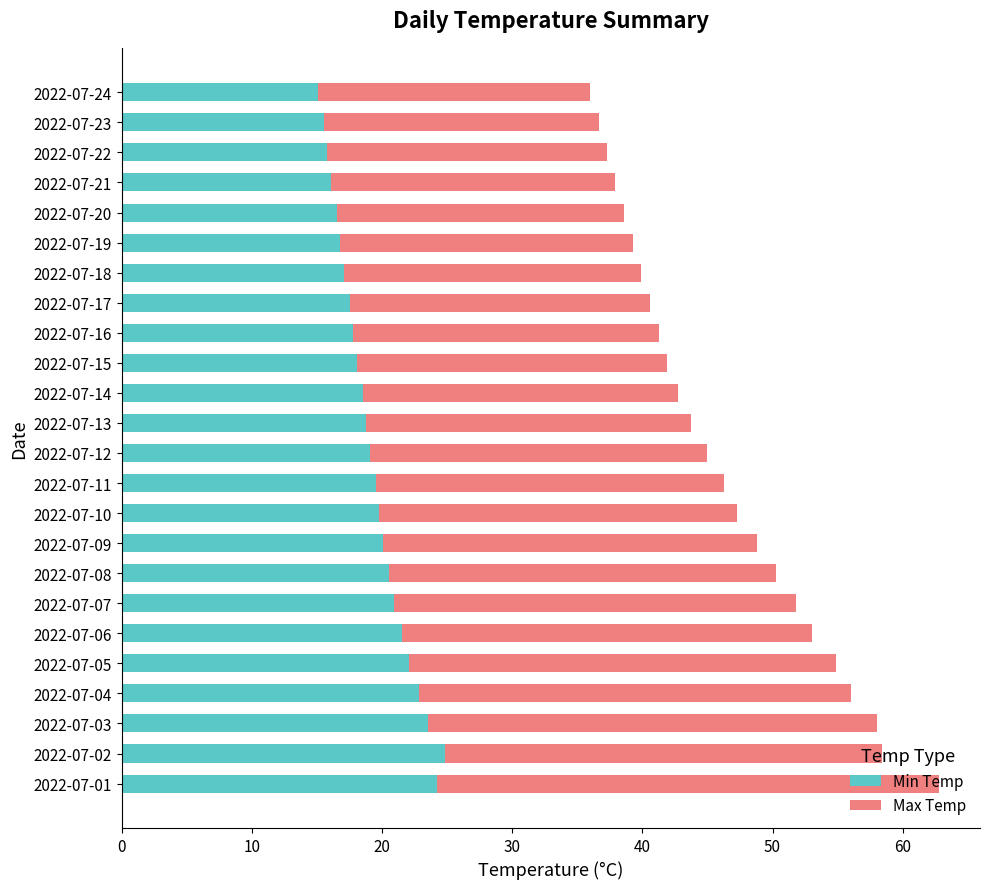

What is the difference between the second highest and minimum values in the Min Temp series?

9.1